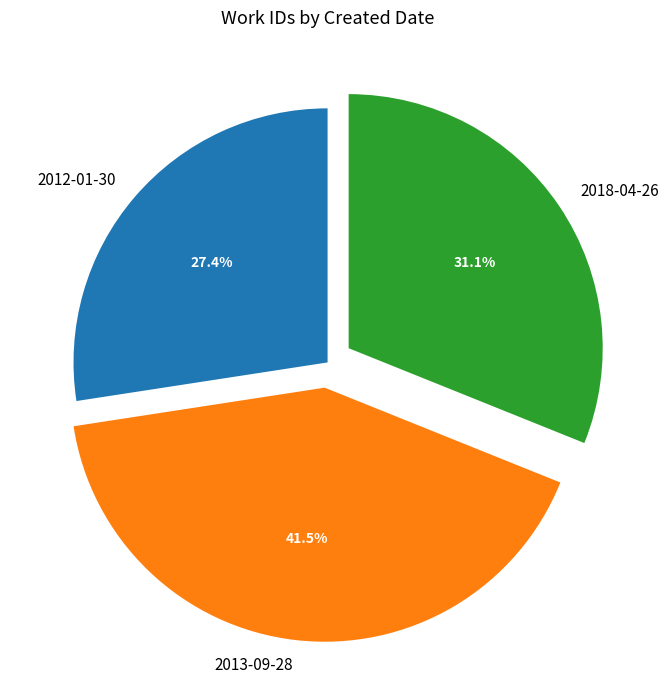

Between 2012-01-30 and 2018-04-26, which is larger?

2018-04-26